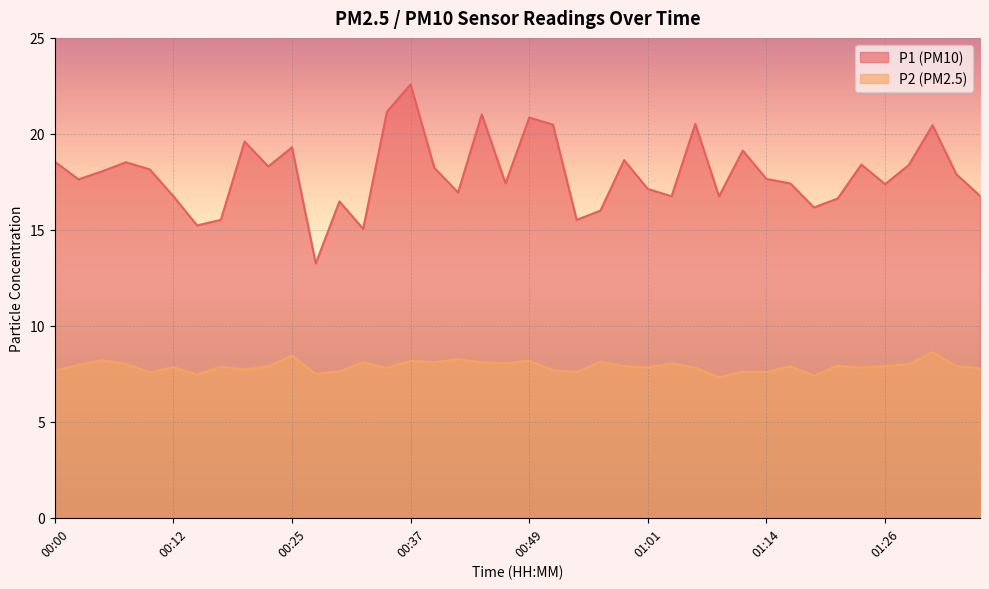

How many data points in P1 are above 17?

26